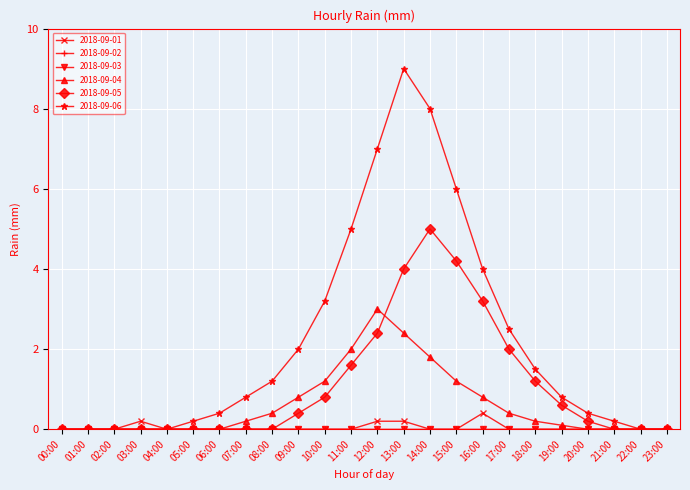

At which category does the chart reach its peak across all series?

13:00